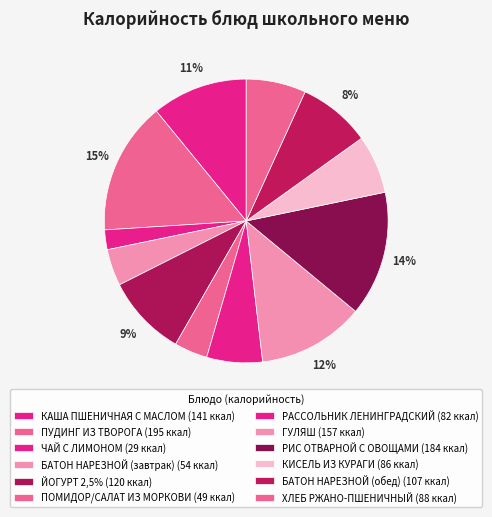

Do КАША ПШЕНИЧНАЯ С МАСЛОМ and РИС ОТВАРНОЙ С ОВОЩАМИ together represent more than half of the pie?

No